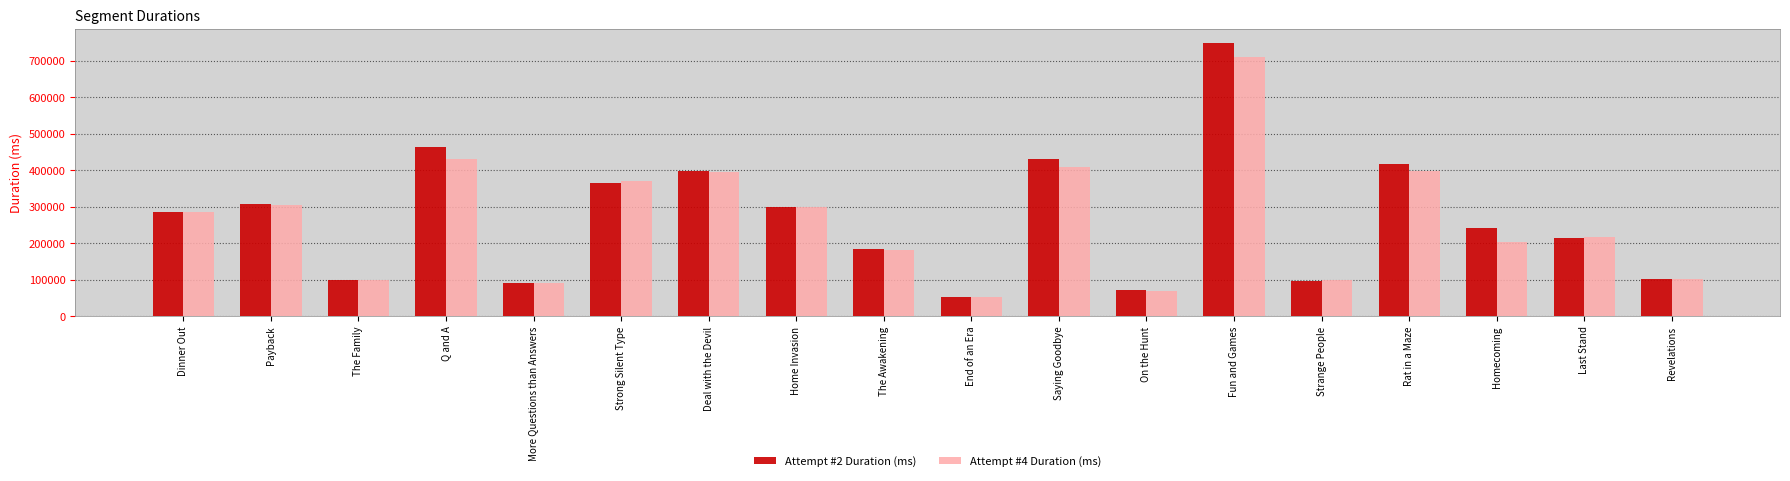

How many data points does each series have?

18